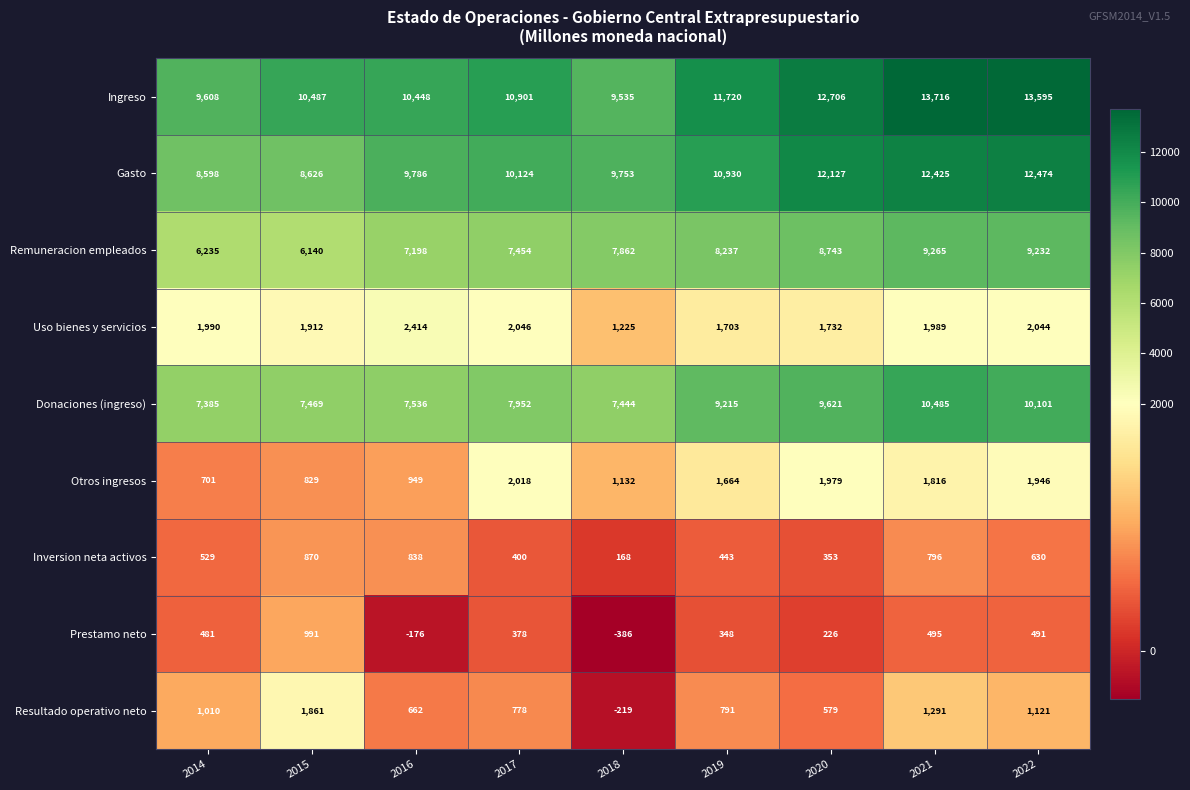

At 2017, list the series in order from smallest to largest.

Prestamo neto, Inversion neta activos, Resultado operativo neto, Otros ingresos, Uso bienes y servicios, Remuneracion empleados, Donaciones (ingreso), Gasto, Ingreso